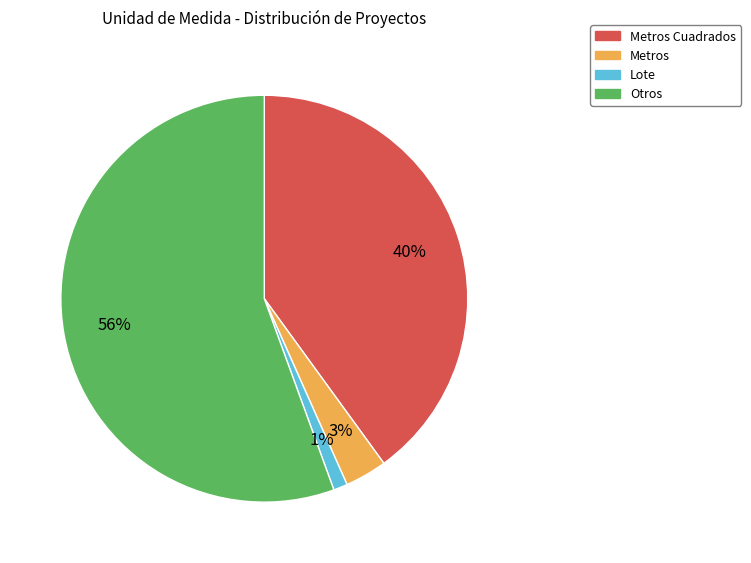

Do Metros Cuadrados and Lote together represent more than half of the pie?

No